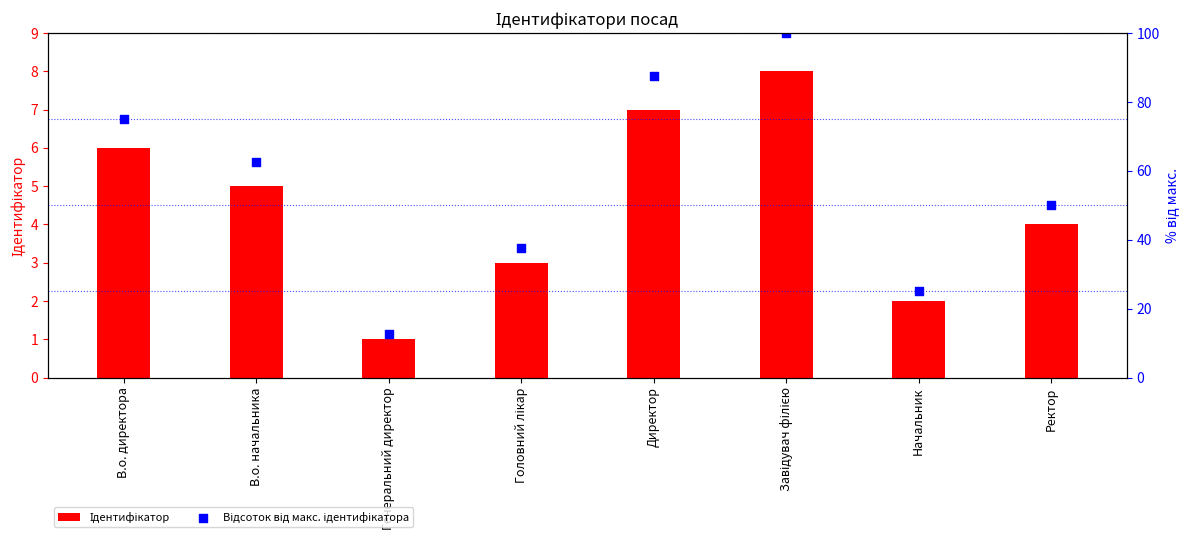

Which series has the largest total across all categories?

Відсоток від макс. ідентифікатора